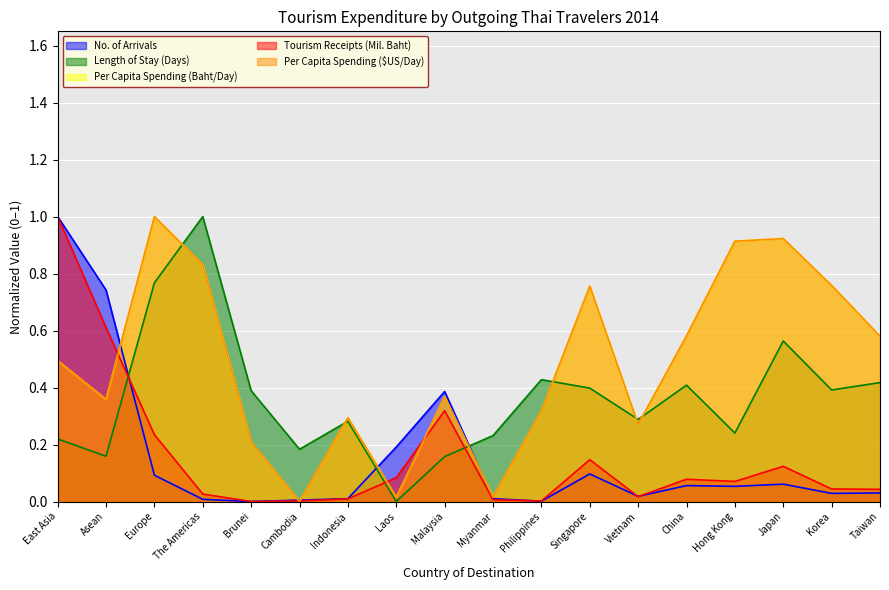

What is the difference between the maximum and second lowest values in the Per Capita Spending (Baht/Day) series?

1.0